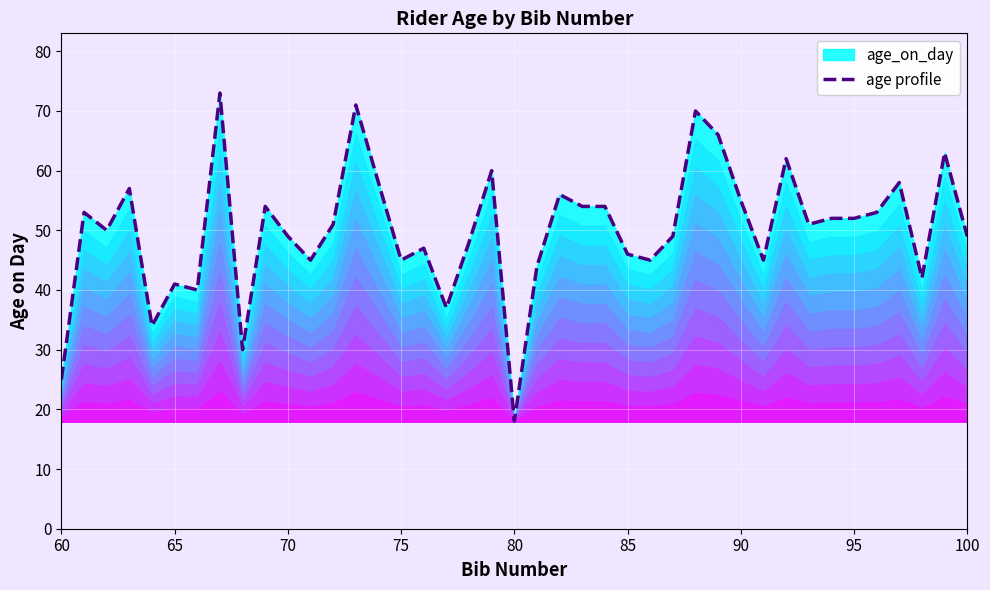

Is it true that the value at 80 is 5?

False